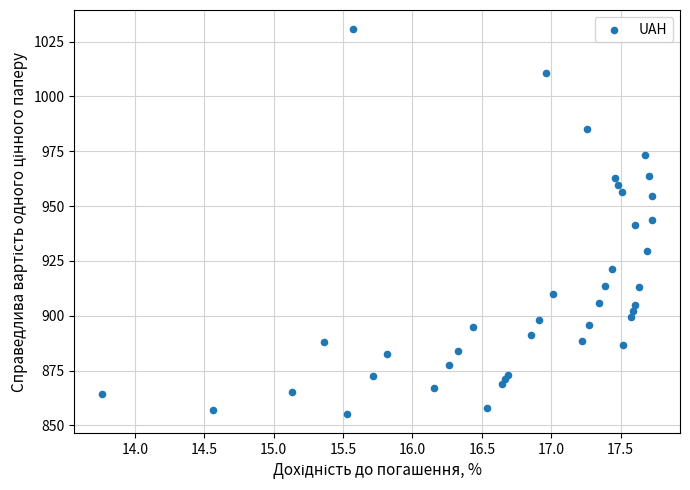

What is the range of Y values (max minus min)?

175.3